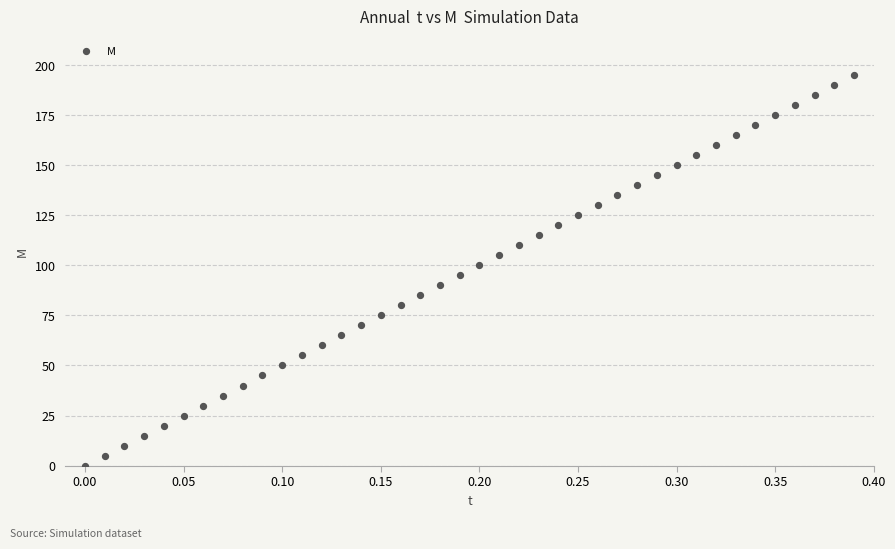

How many data points are displayed?

40